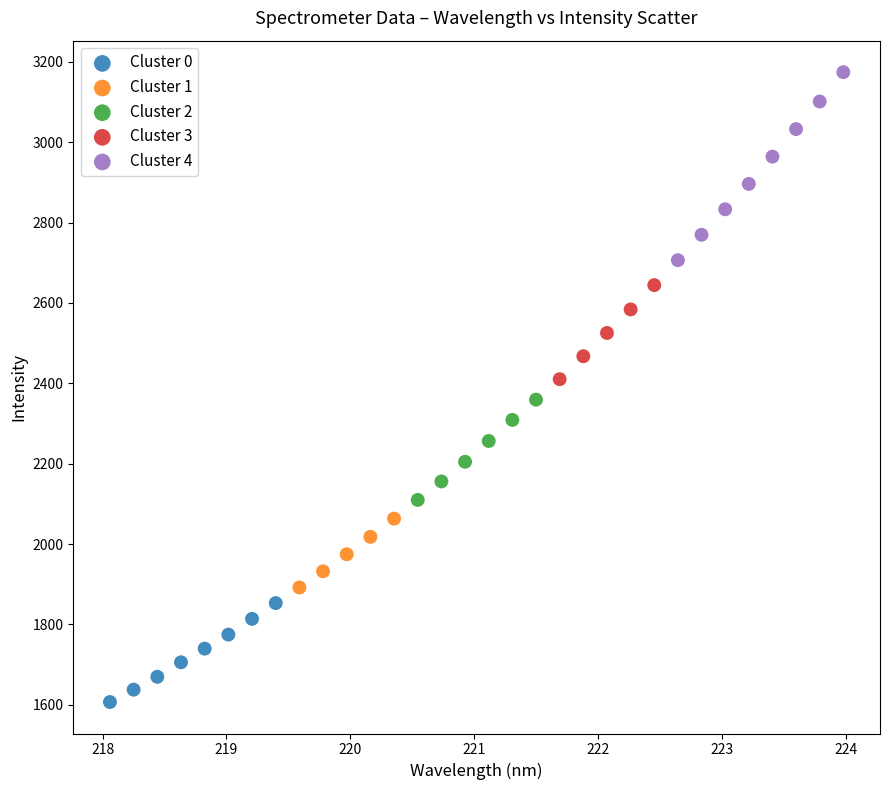

What are all the series names shown in the legend?

Cluster 0, Cluster 1, Cluster 2, Cluster 3, Cluster 4